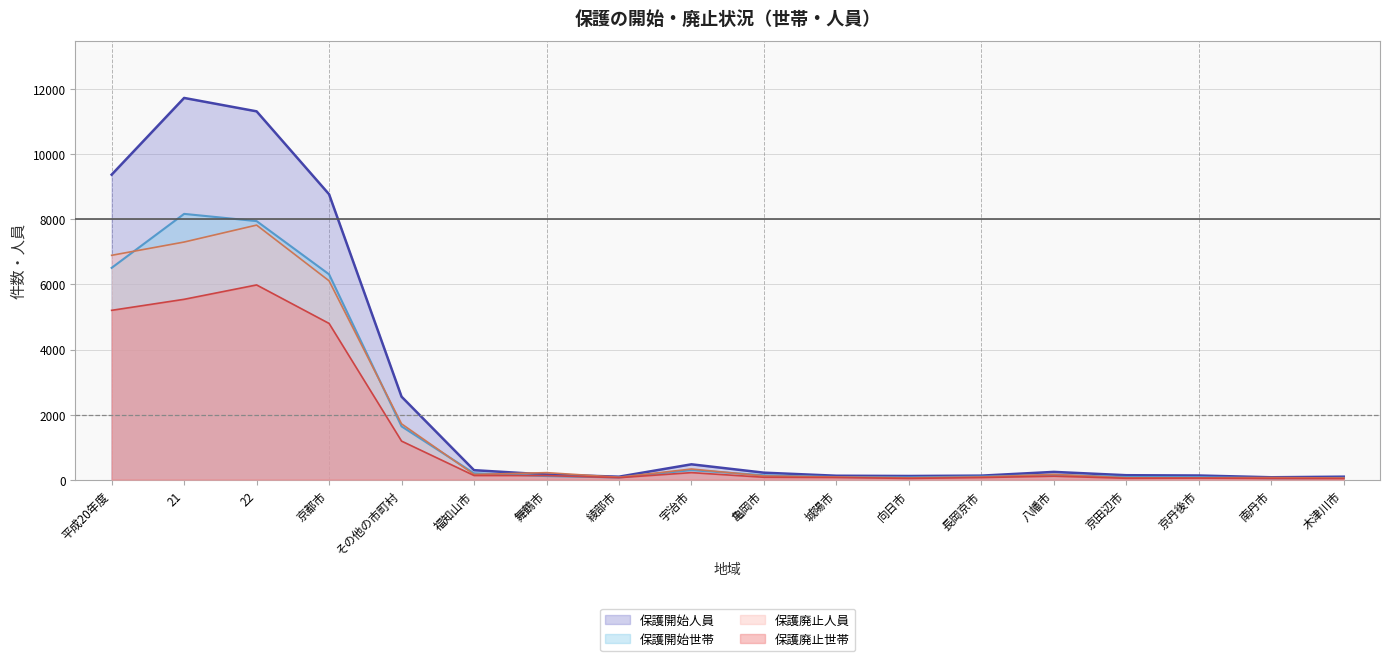

Where is the first local maximum for 保護開始人員?

21